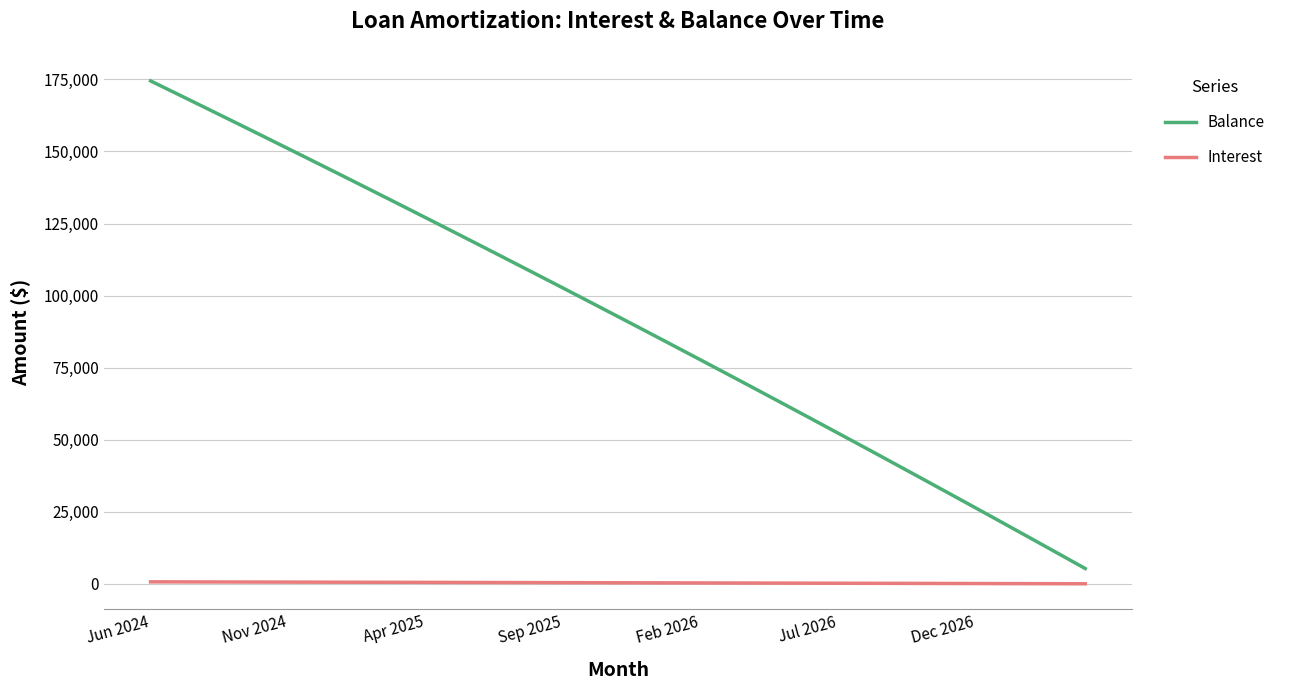

What is the minimum value for Interest?

42.1